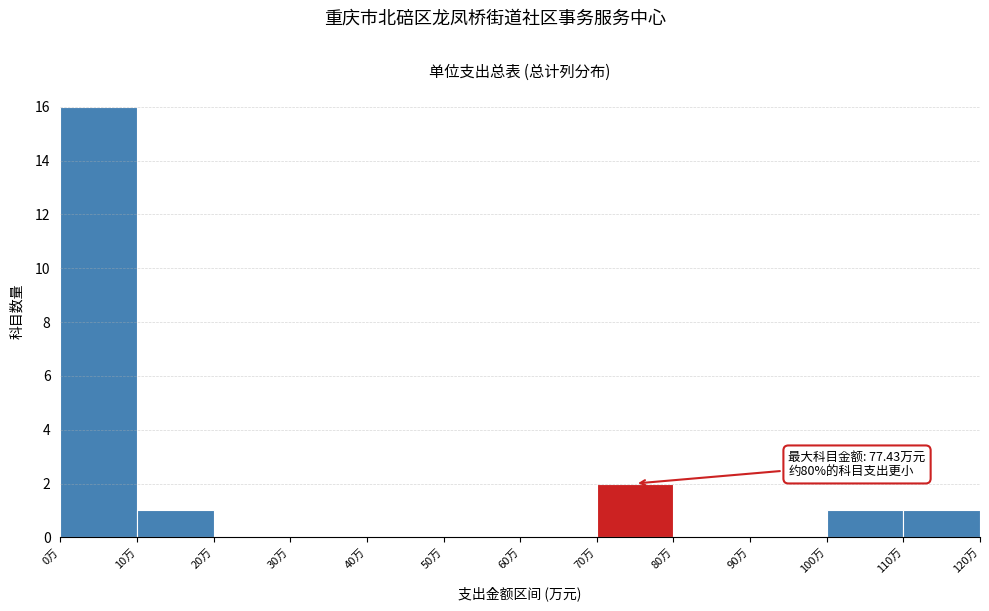

Which range on the x-axis has the tallest bar?

0 to 10